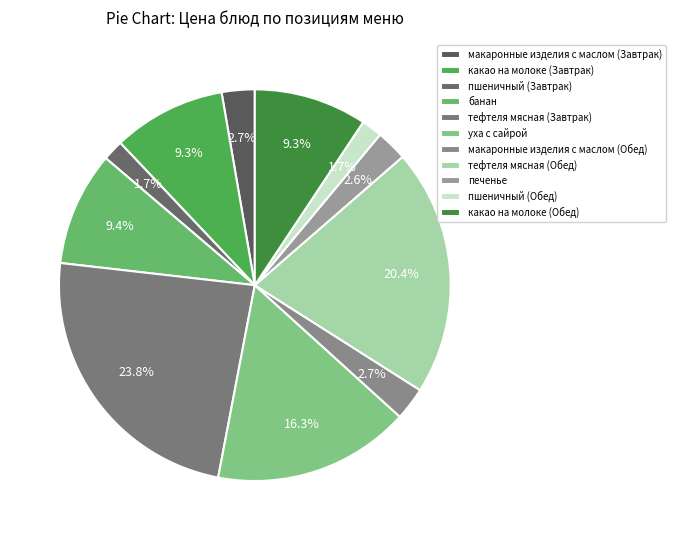

Does какао на молоке (Завтрак) represent more than half of the total?

No